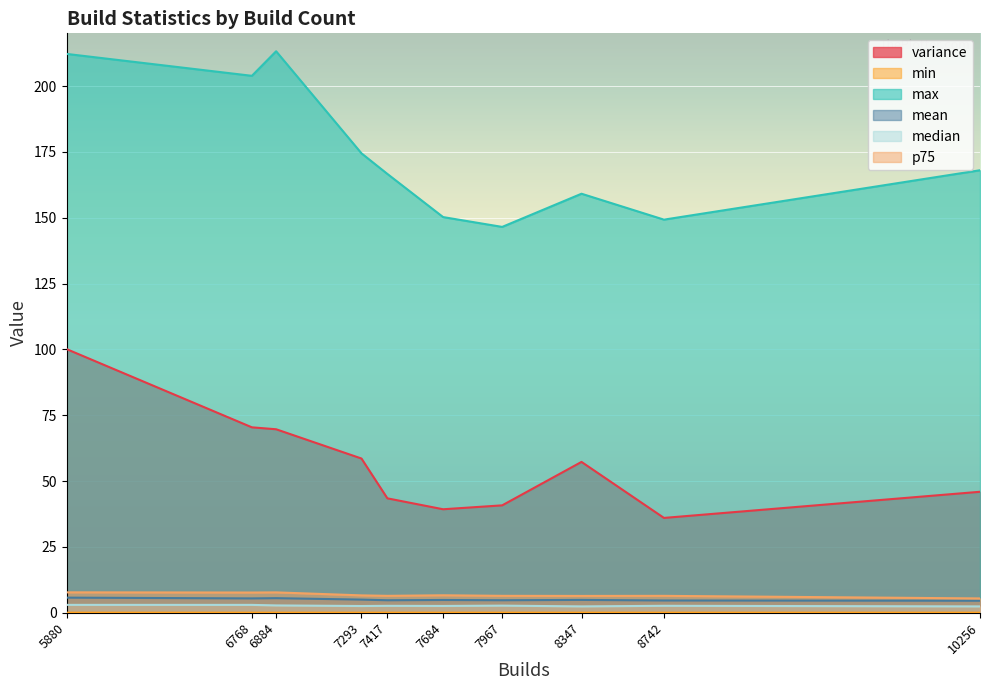

Between 5880 and 8742, which is larger?

5880